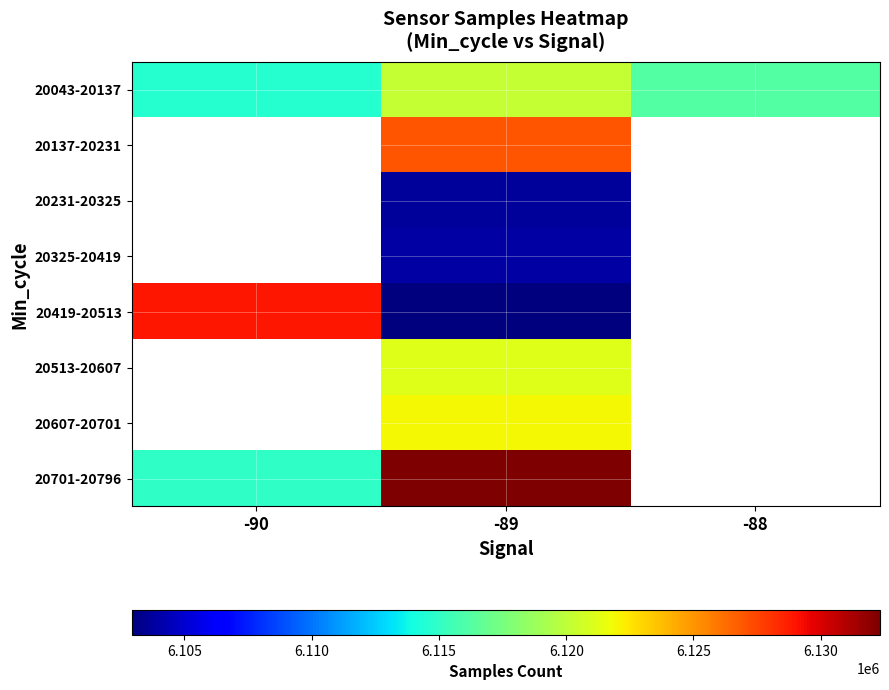

Count the number of data series in this chart.

8